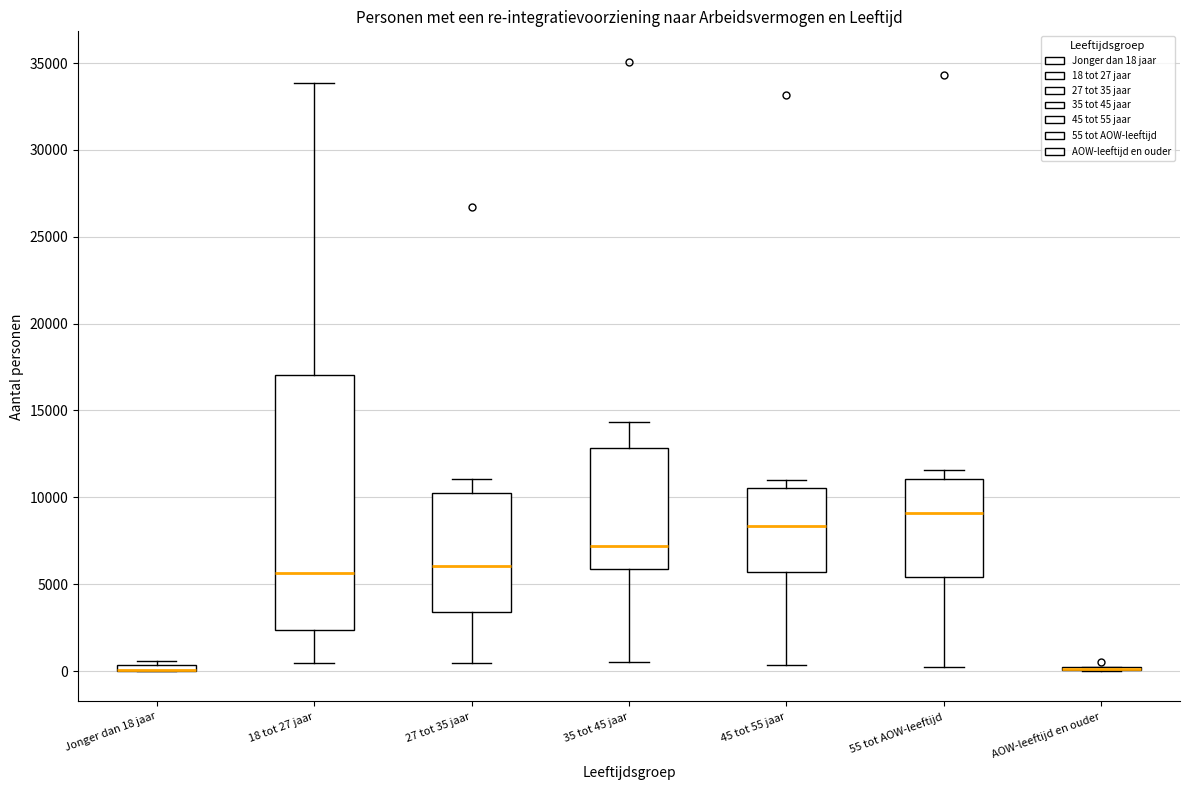

Which box is the tallest, from its lower edge to its upper edge?

18 tot 27 jaar